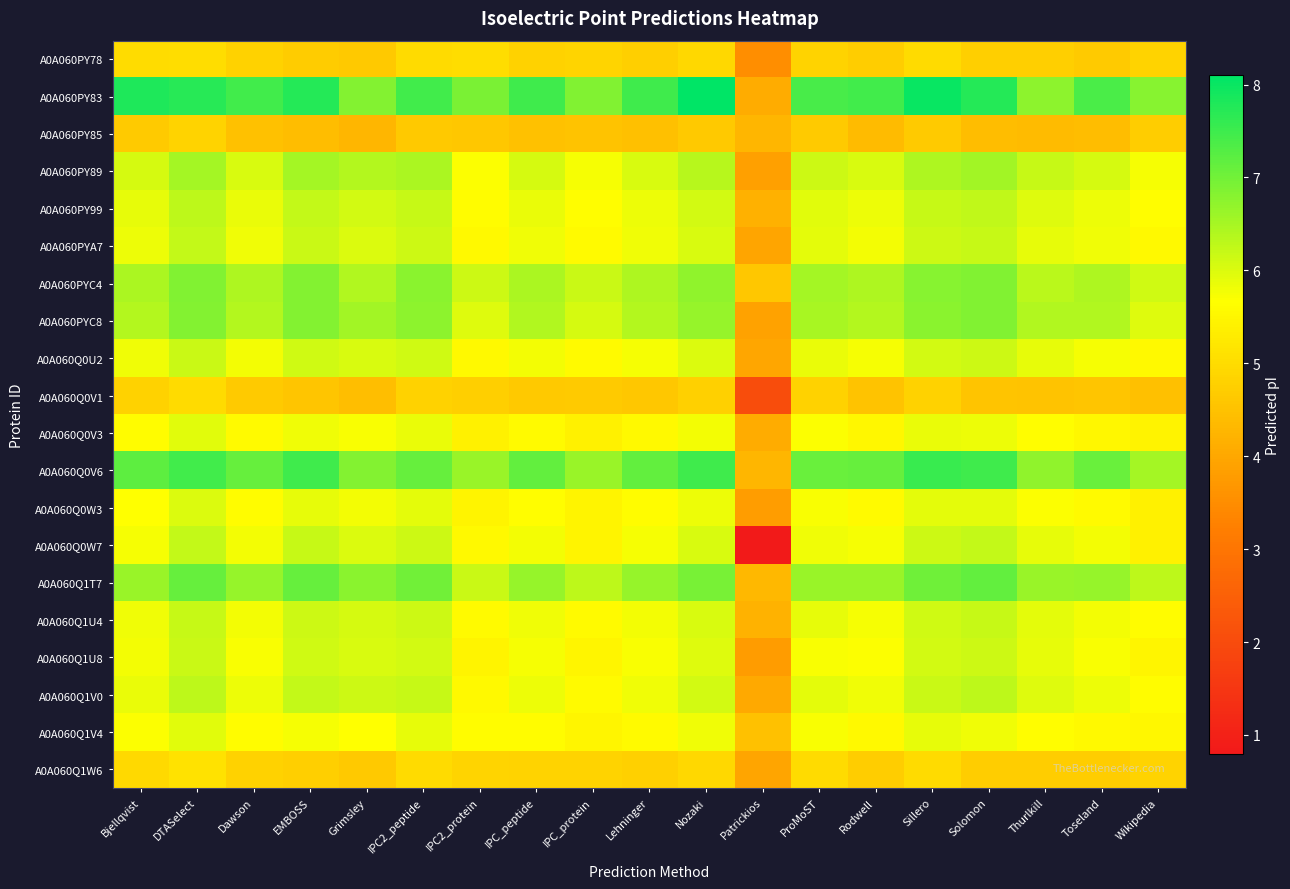

List the series in order of their peak value, highest first.

A0A060PY83, A0A060Q0V6, A0A060Q1T7, A0A060PYC4, A0A060PYC8, A0A060PY89, A0A060PY99, A0A060Q1V0, A0A060PYA7, A0A060Q0W7, A0A060Q1U4, A0A060Q0U2, A0A060Q1U8, A0A060Q0W3, A0A060Q0V3, A0A060Q1V4, A0A060Q1W6, A0A060PY78, A0A060Q0V1, A0A060PY85